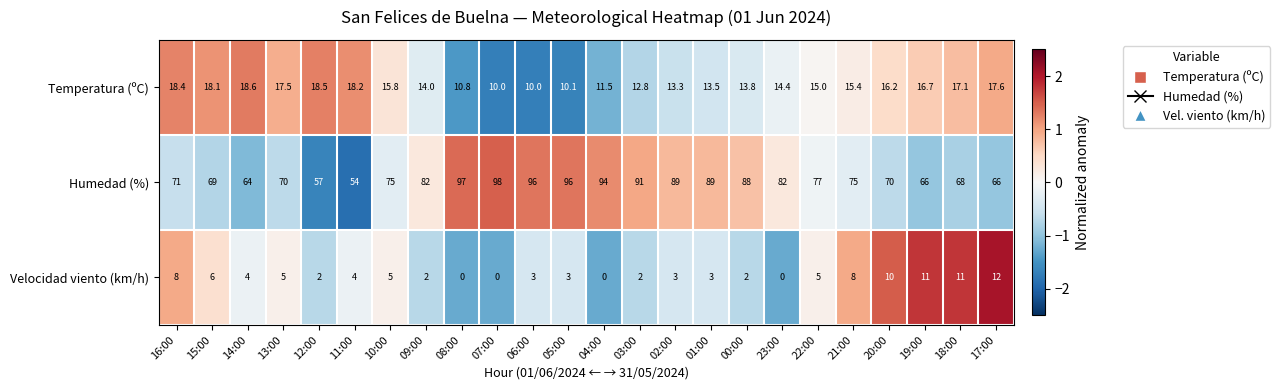

Rank the series by their maximum value, from lowest to highest.

Velocidad viento (km/h), Temperatura (ºC), Humedad (%)